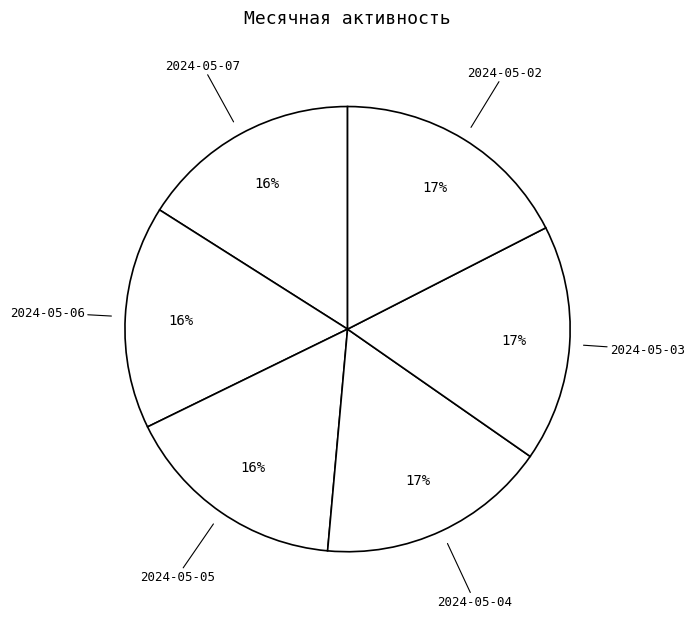

Count the number of slices in the pie.

6